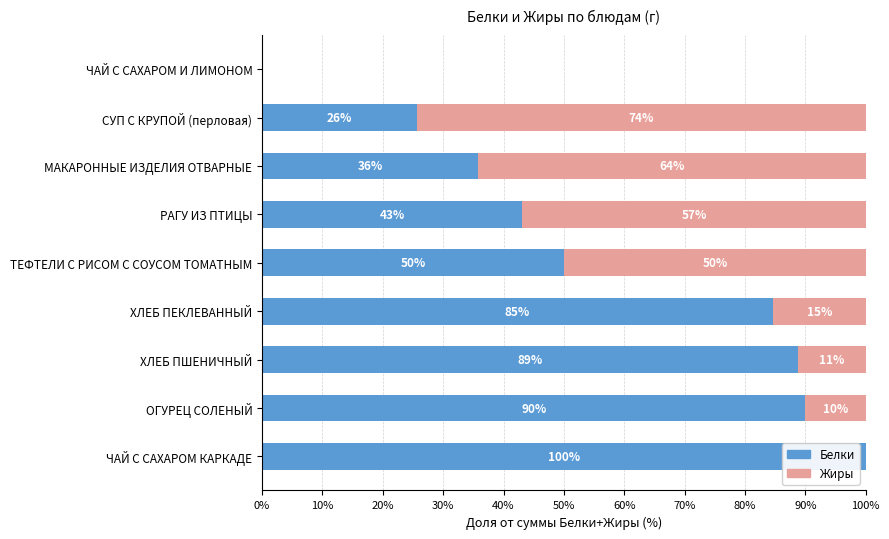

Where is Белки nearest to the value 50?

ТЕФТЕЛИ С РИСОМ С СОУСОМ ТОМАТНЫМ